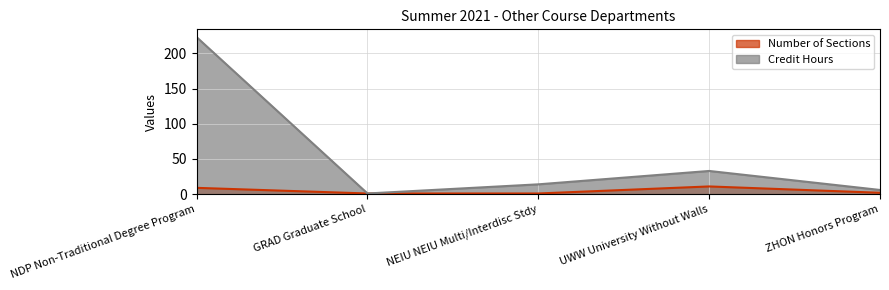

At which label does Credit Hours reach its minimum?

GRAD Graduate School